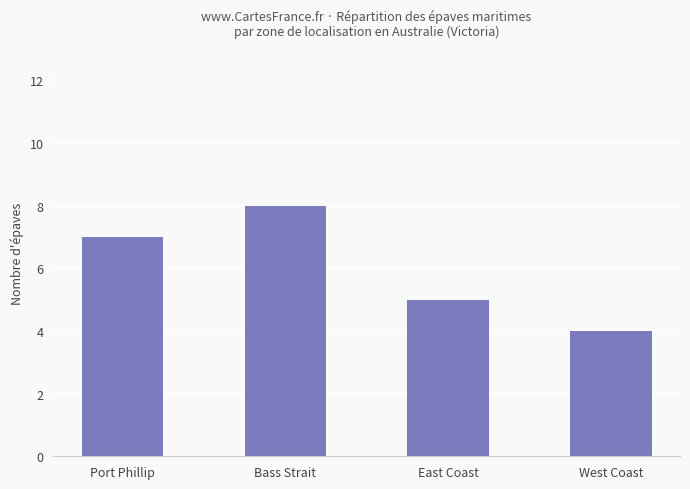

Rank the categories by value from lowest to highest.

West Coast, East Coast, Port Phillip, Bass Strait